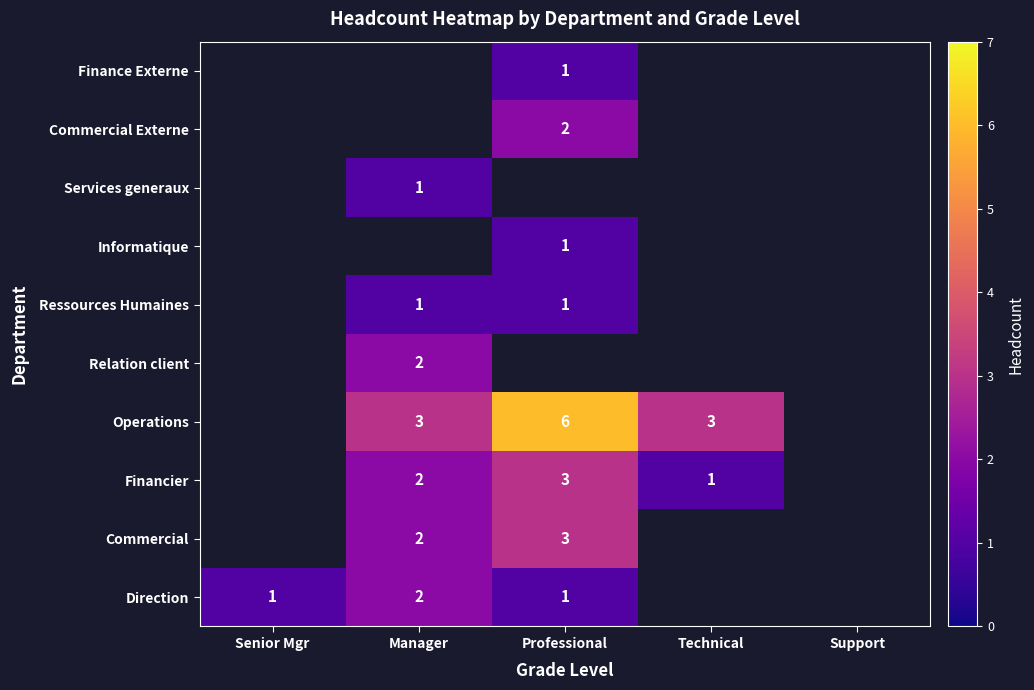

Is it true that Commercial equals 3.0 at Professional?

True